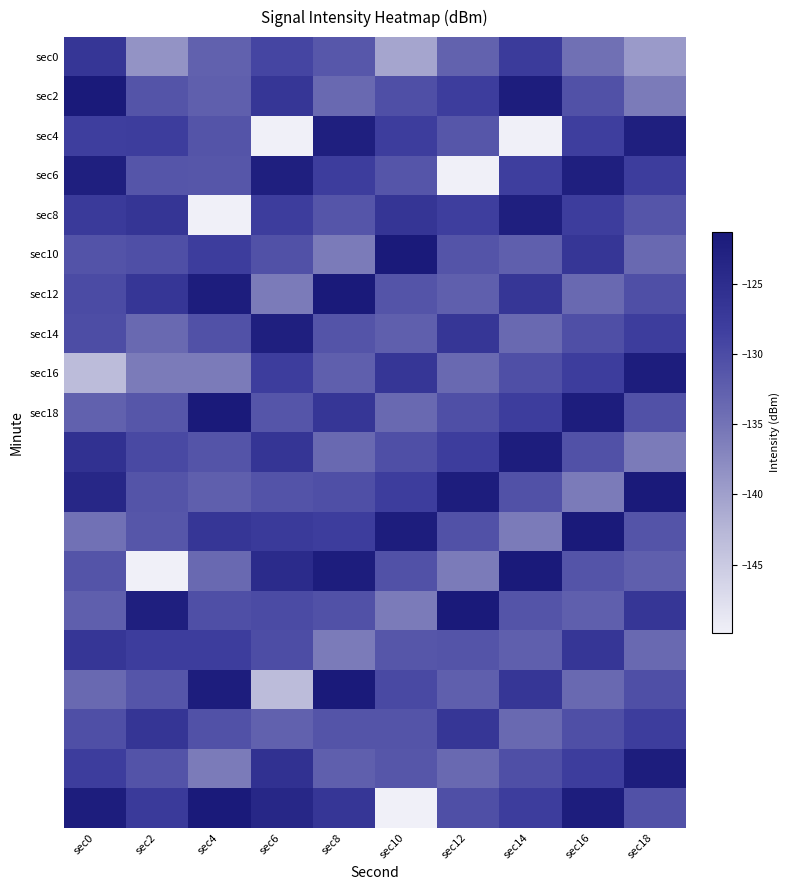

What is the spread (max minus min) of values at sec10?

28.5